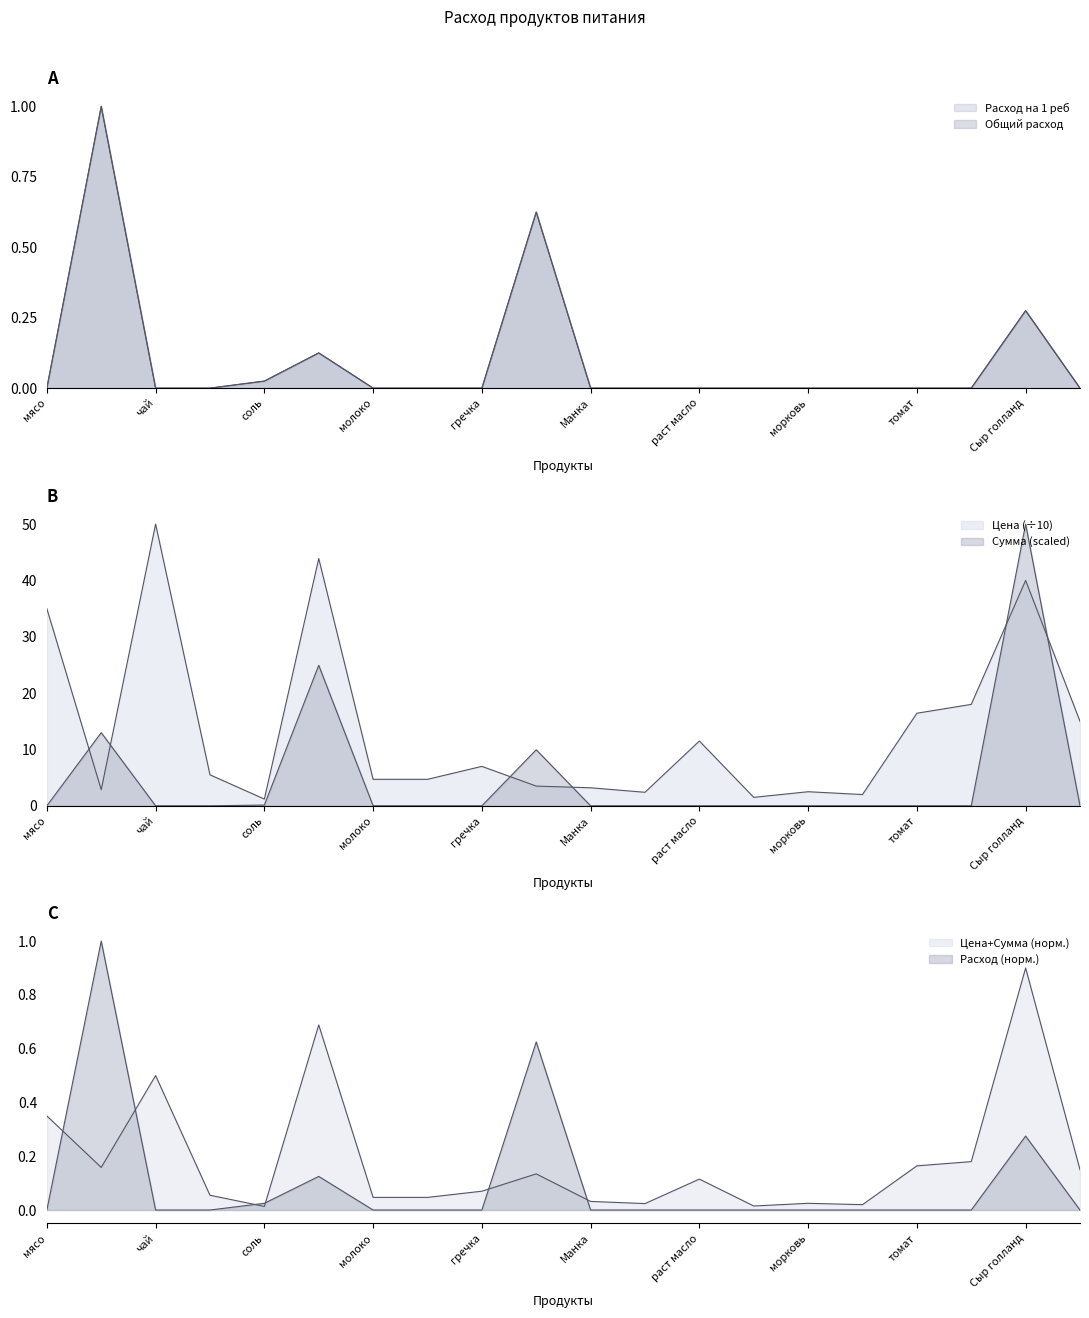

What is the spread (max minus min) of values at чай?

50.0